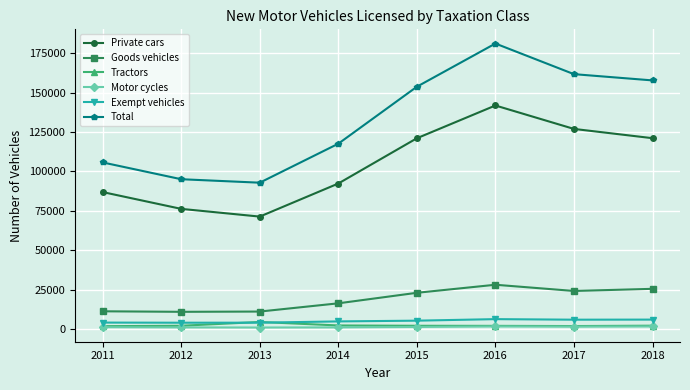

What is the greatest value displayed?

181293